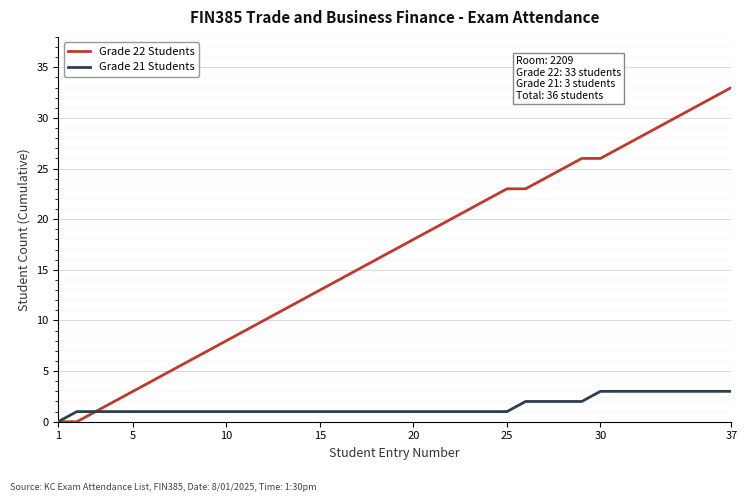

Which series has the largest total across all categories?

Grade 22 Students